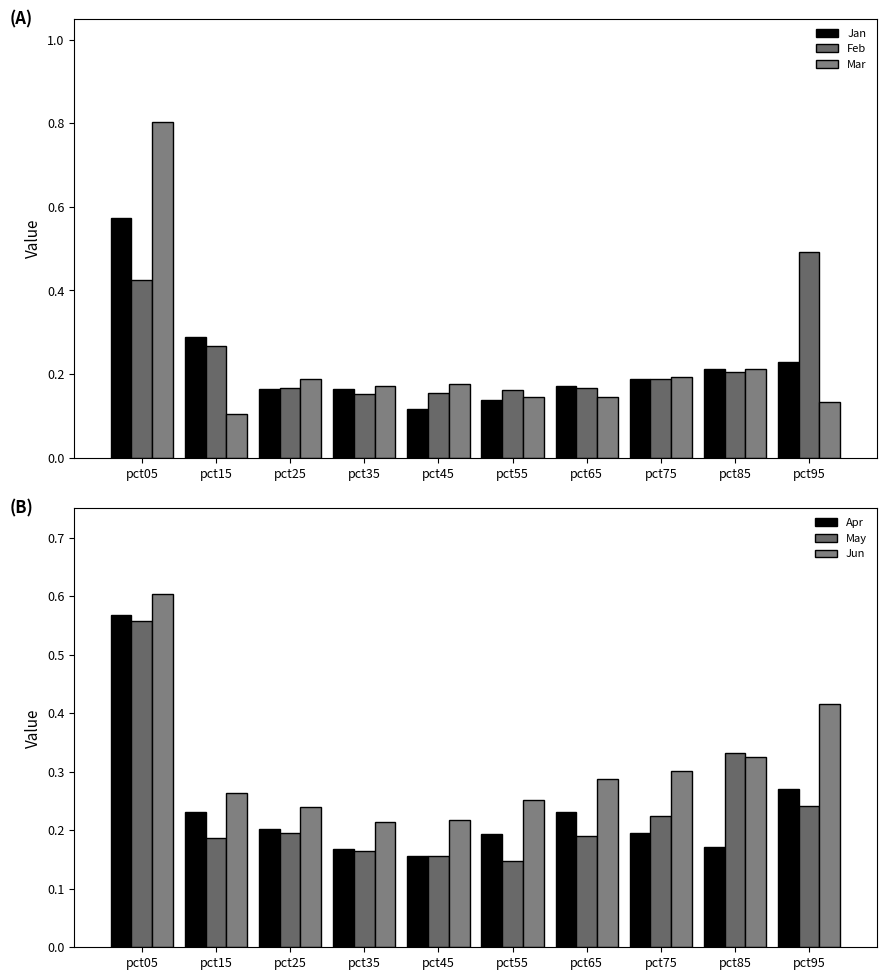

At pct55, list the series in order from smallest to largest.

Jan, Mar, May, Feb, Apr, Jun